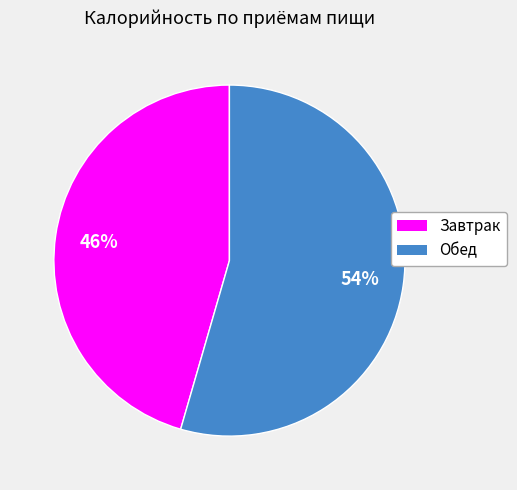

Between Обед and Завтрак, which is larger?

Обед